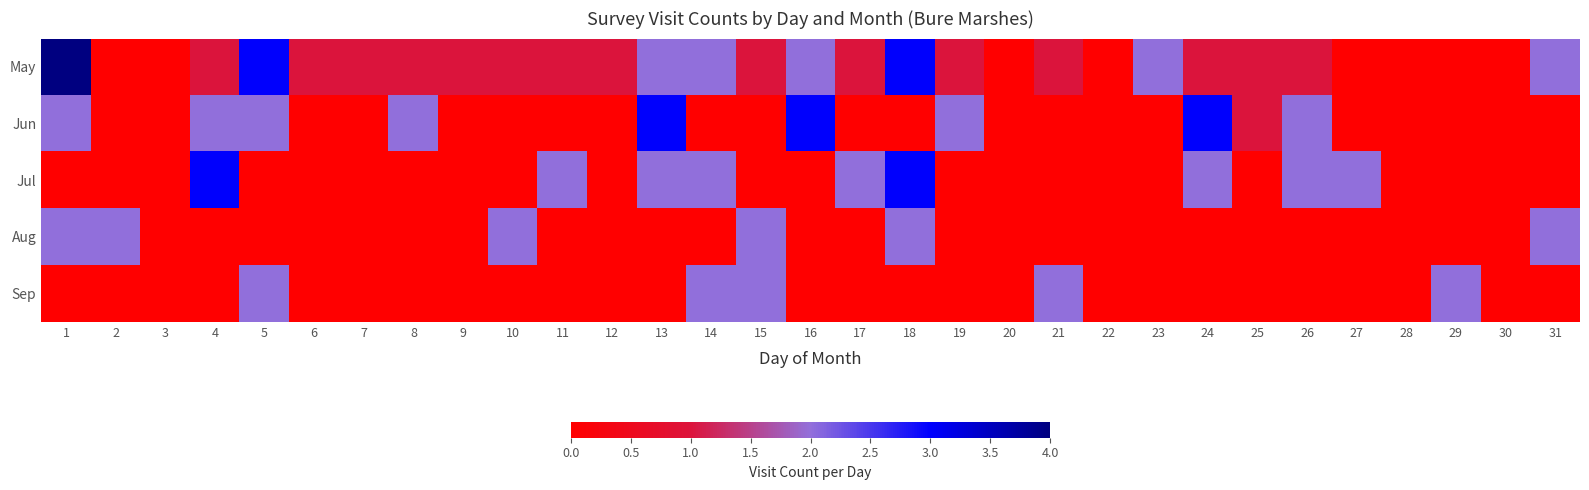

Which series has the largest range (max minus min)?

May